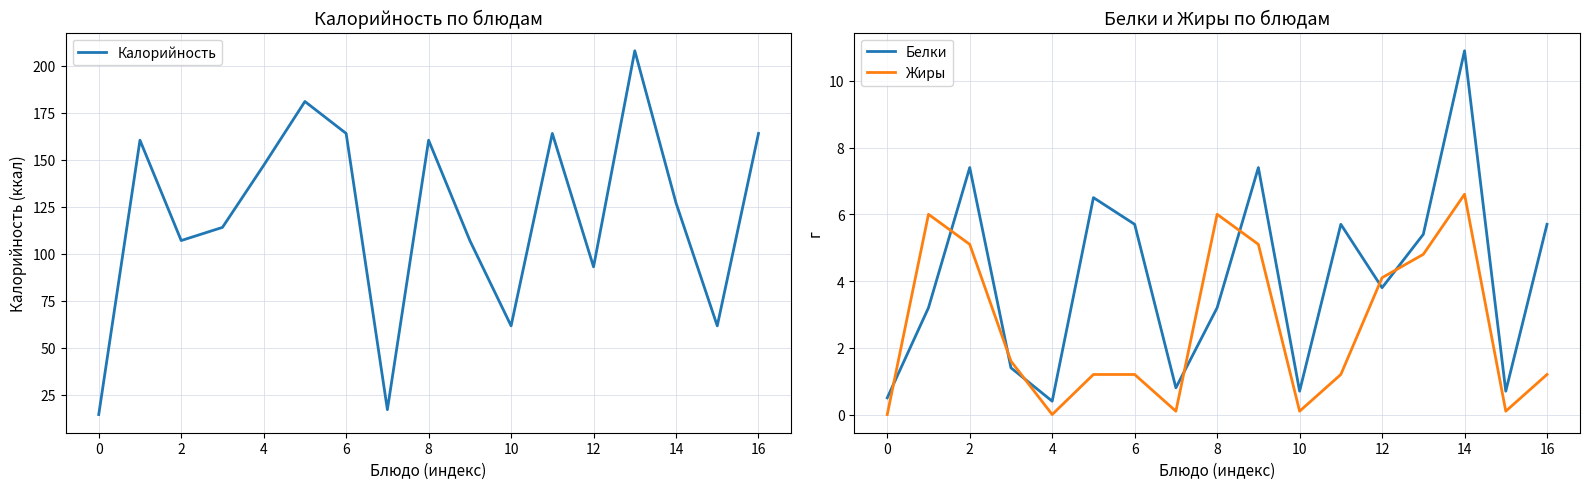

True or false: Жиры has a value of -2.4 at 4.

False